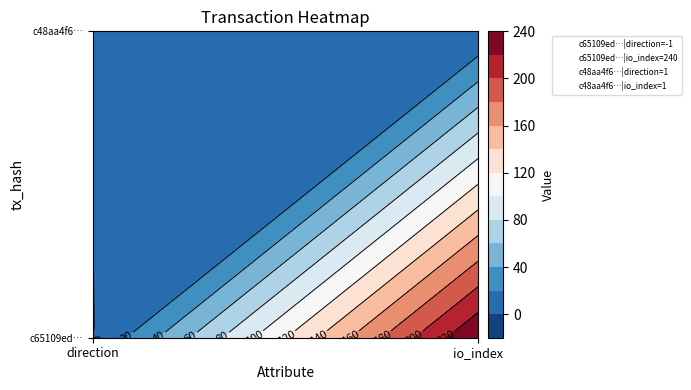

Is it true that c65109ed5724a784ef80a710f2725d485225a6d equals -1 at 0?

True